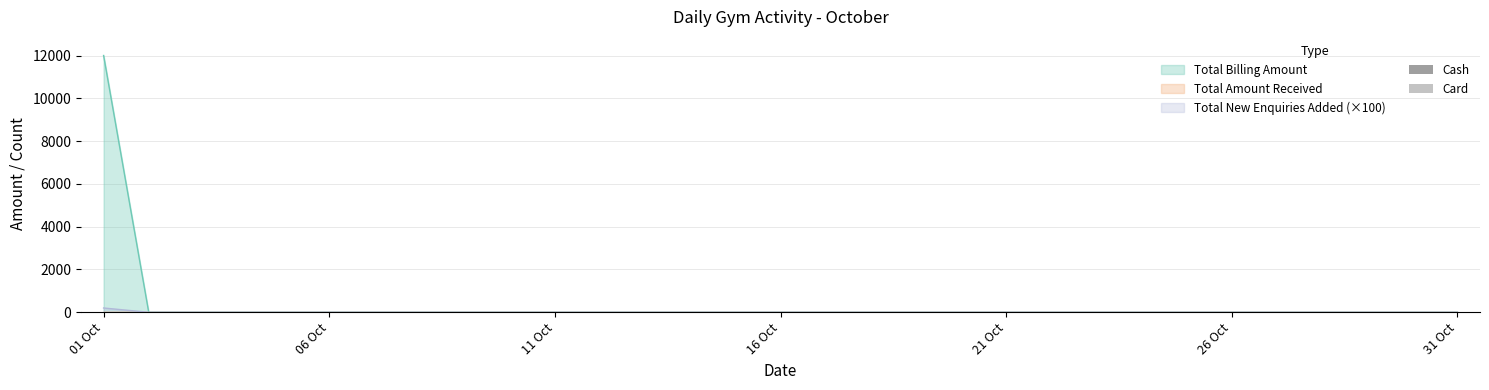

The Total New Enquiries Added series shows 1 at 26 Oct. True or false?

False